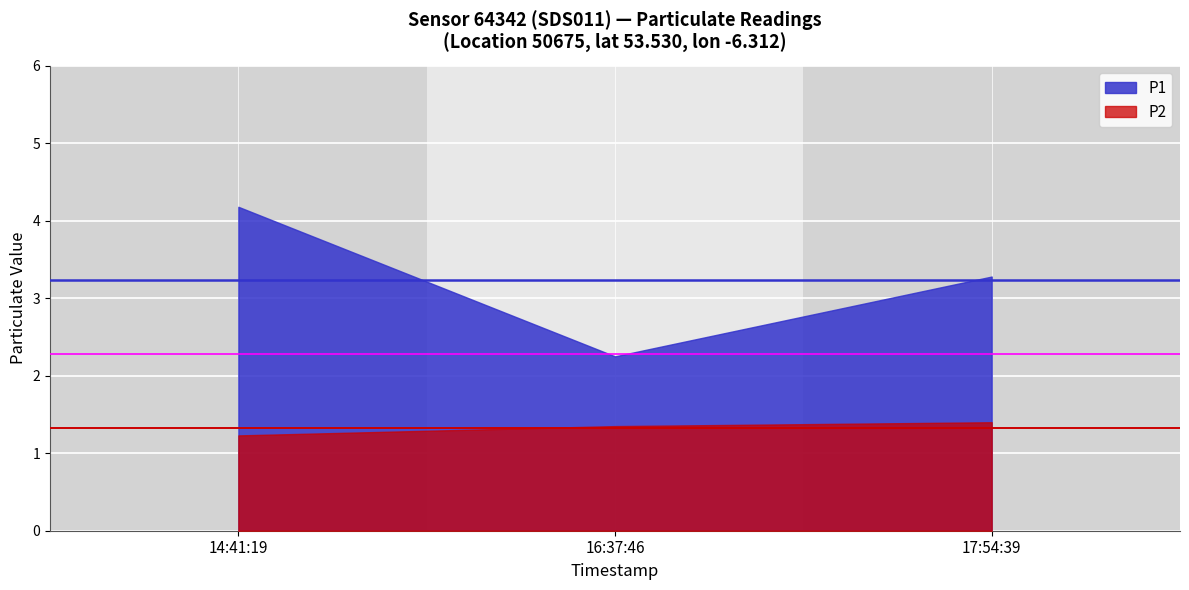

Rank the categories by P1 value from lowest to highest.

16:37:46, 17:54:39, 14:41:19